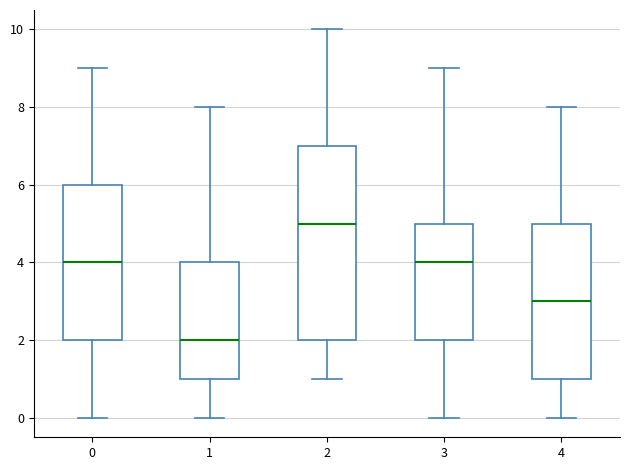

Reading left to right, transcribe this box plot: for each box, give where its median line is, the range the box spans, and where its two whiskers end, as read against the y-axis. The values are not printed on the chart, so give them approximately, as read against the axis.

0: median 4, box 2 to 6, whiskers 0 to 9
1: median 2, box 1 to 4, whiskers 0 to 8
2: median 5, box 2 to 7, whiskers 1 to 10
3: median 4, box 2 to 5, whiskers 0 to 9
4: median 3, box 1 to 5, whiskers 0 to 8